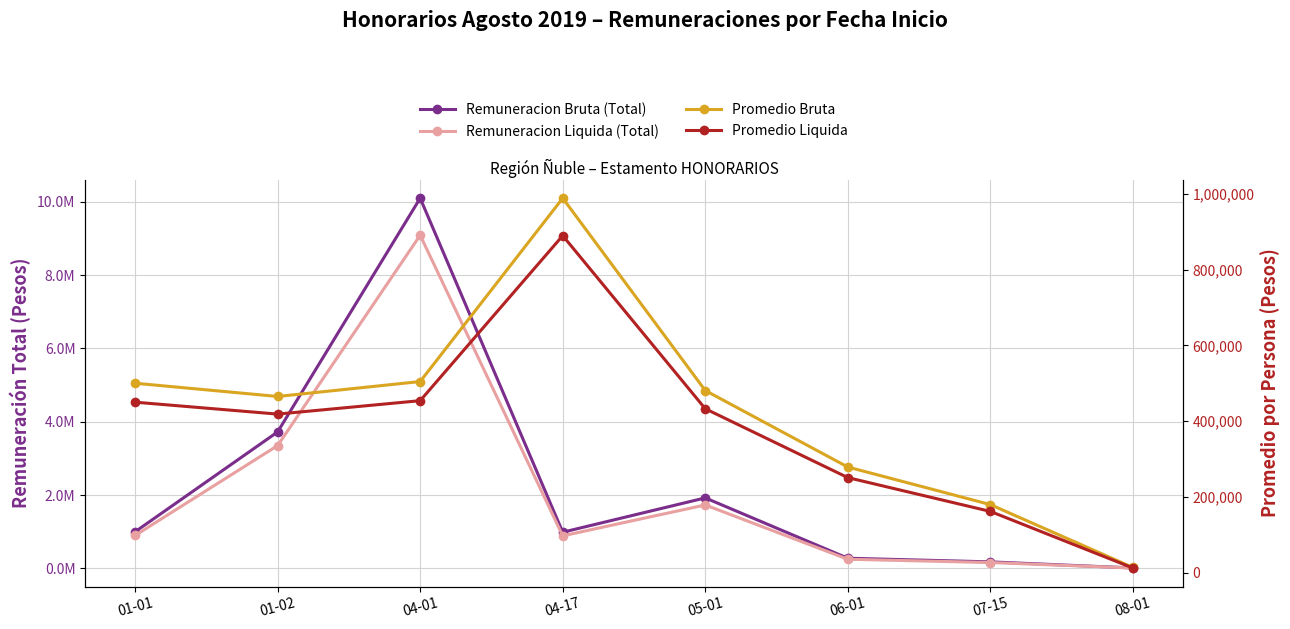

What is the sum of the Promedio Liquida values at 01-02 and 04-17?

1308740.9